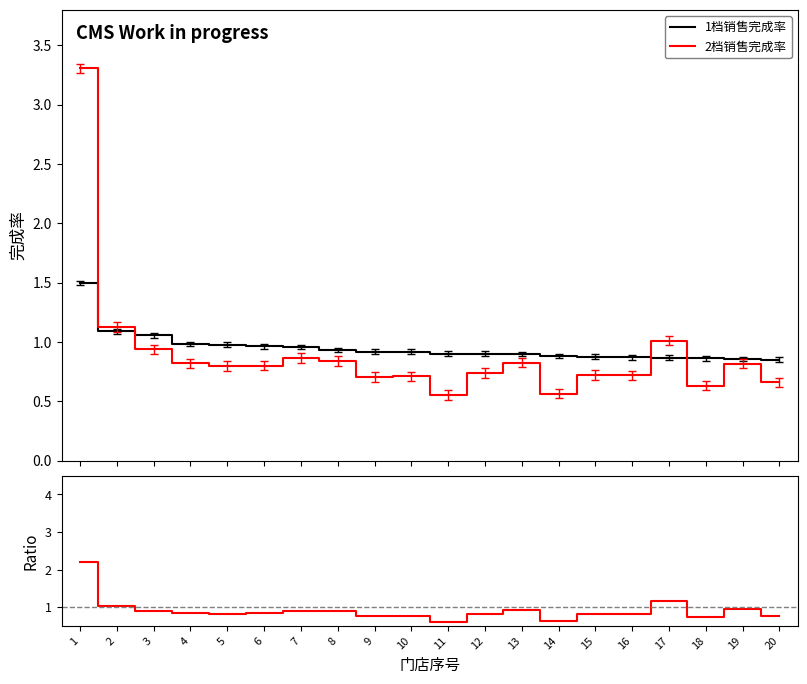

At which category does 比率 reach its first local valley?

5